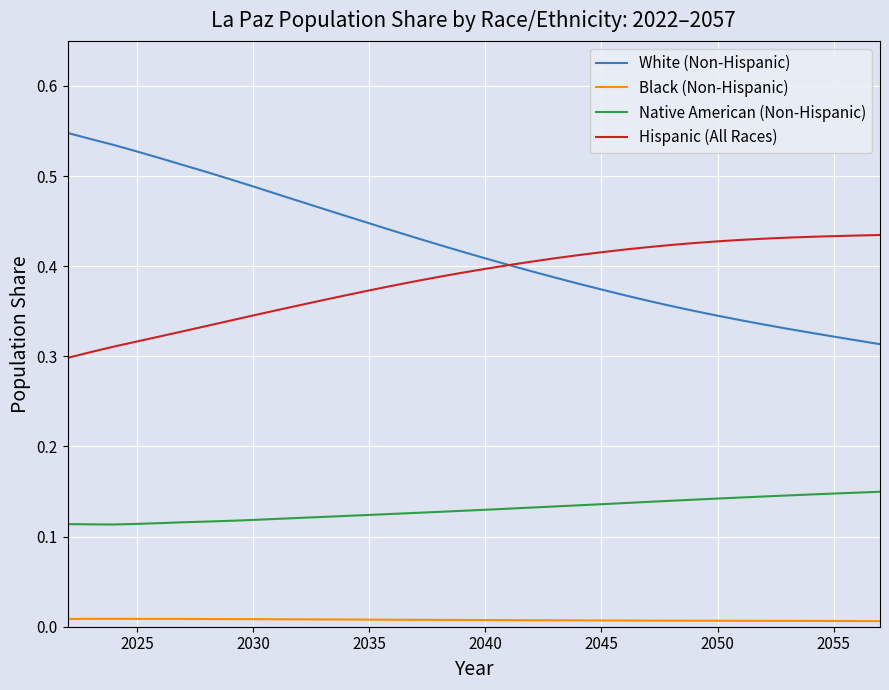

Which series has the widest spread of values?

White (Non-Hispanic)